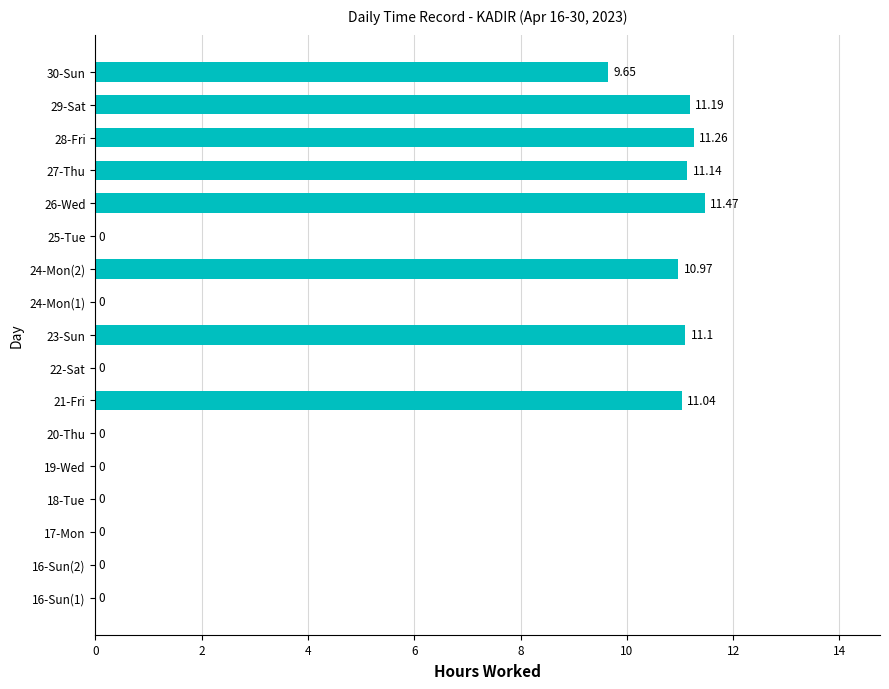

How many positive values are there?

8